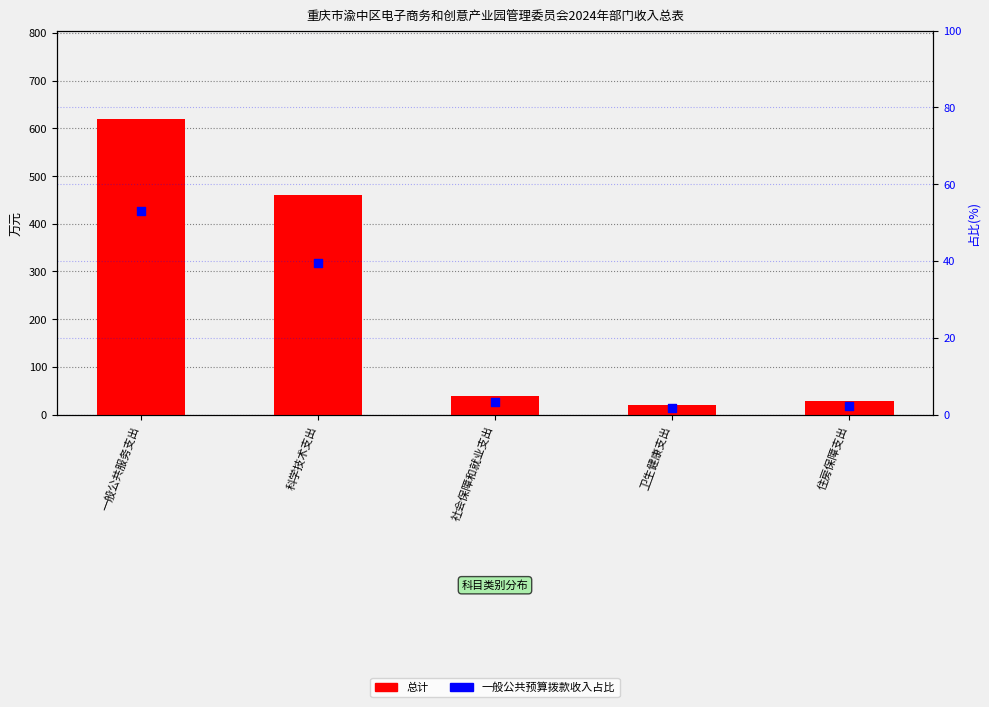

At which category is the sum across all series the highest?

一般公共服务支出